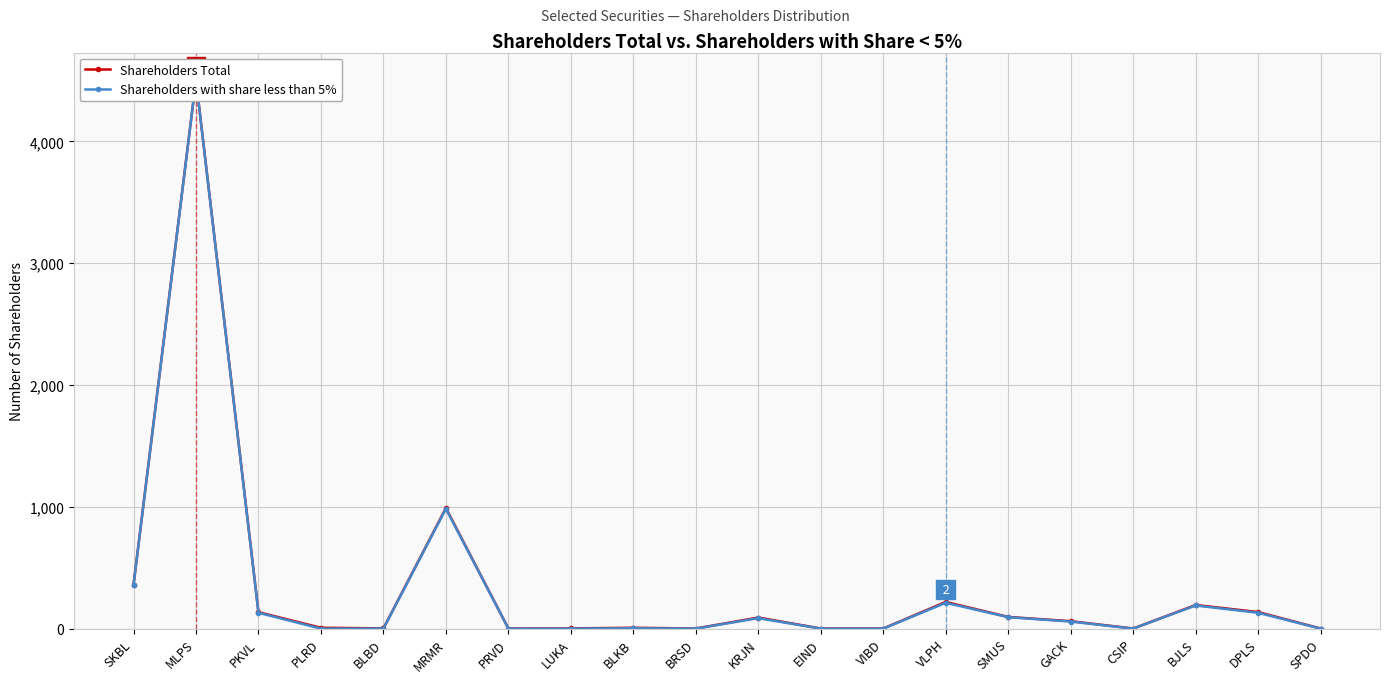

The Shareholders Total series shows 5 at BLKB. True or false?

False